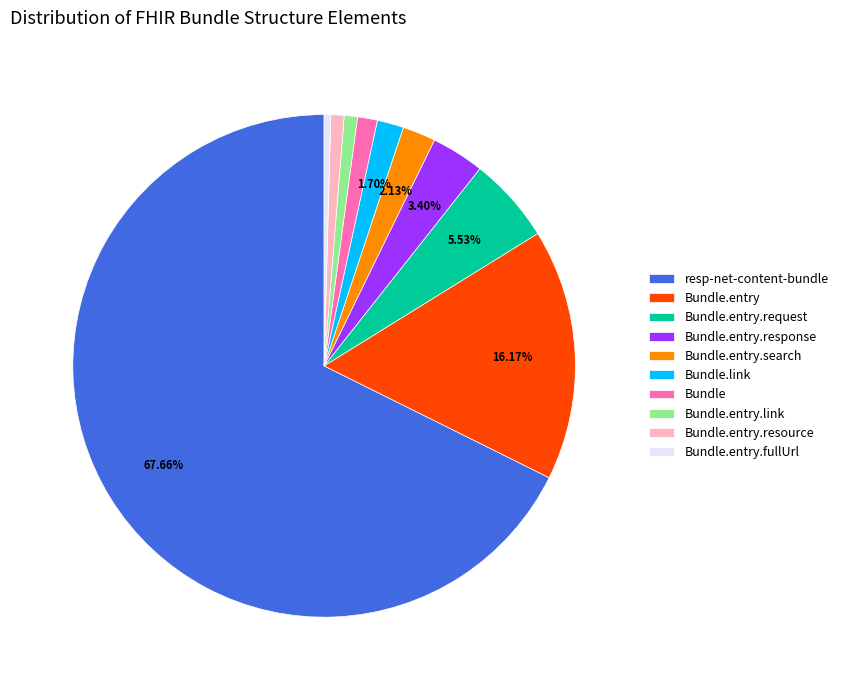

Approximately how many times larger is the value at Bundle.entry.link compared to Bundle?

0.7